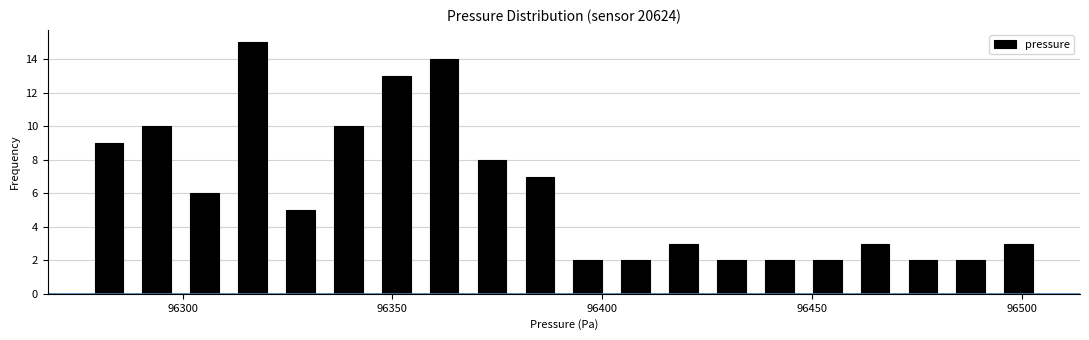

Read against the x-axis, roughly where is the centre of the tallest bar?

96315